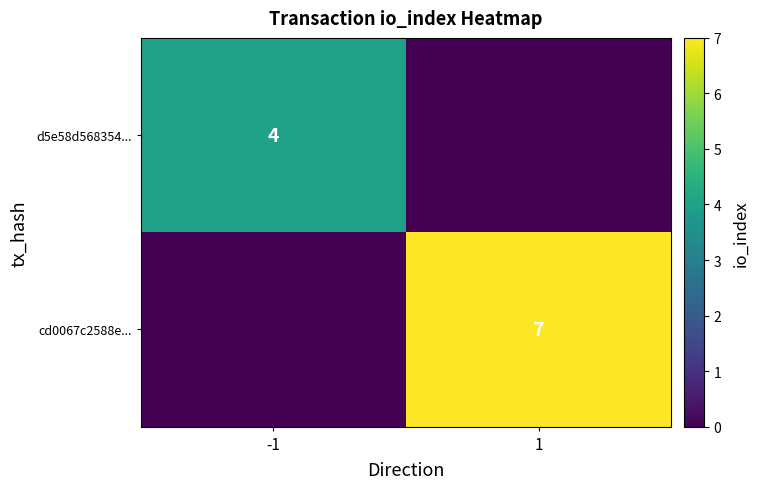

True or false: cd0067c2588e... has a value of 7 at 1.

True